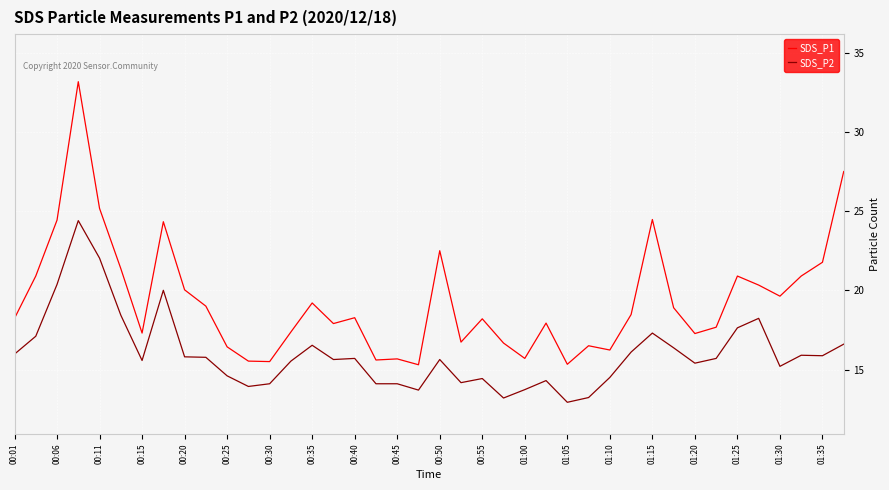

Which series has the largest total across all categories?

SDS_P1